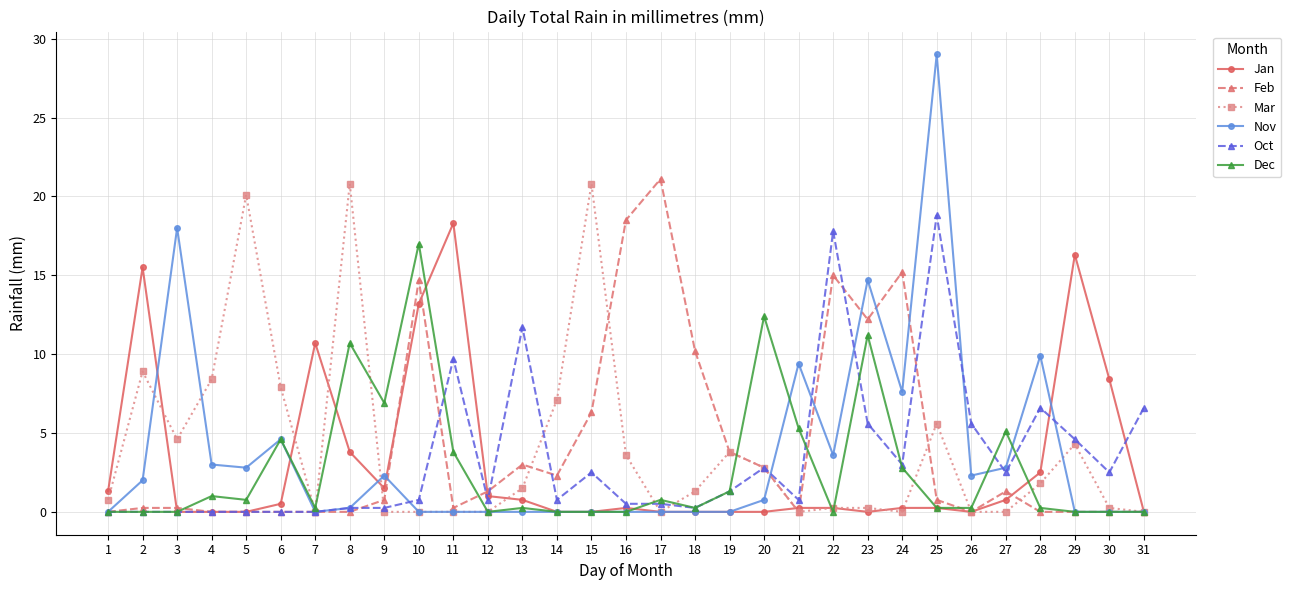

At which category is the sum across all series the highest?

25